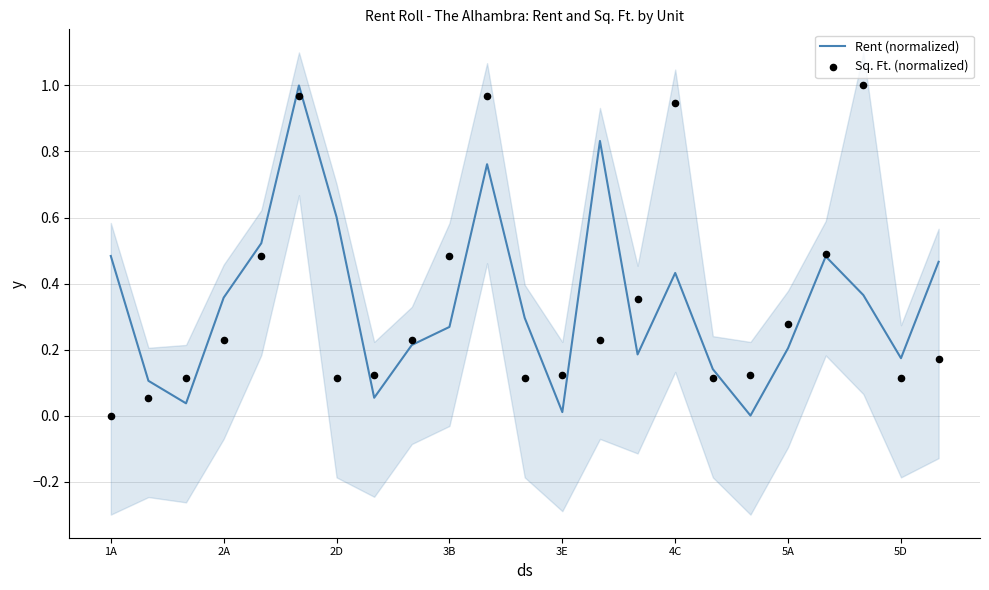

Which series reaches the minimum Y coordinate?

Rent (normalized)